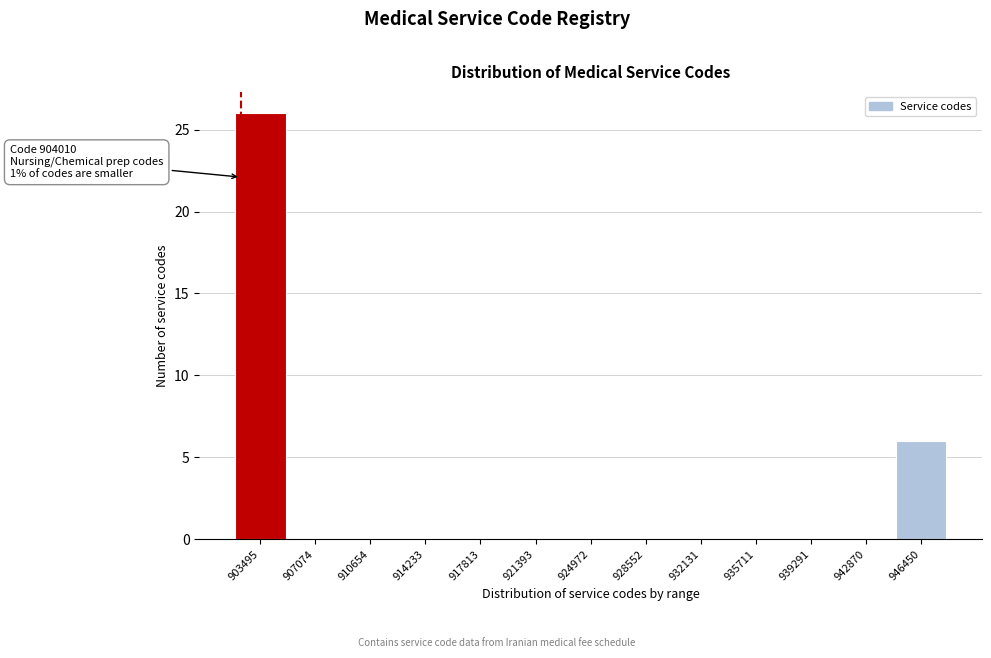

Reading left to right, list all the values displayed in this chart.

903495=26	907074=0	910654=0	914233=0	917813=0	921393=0	924972=0	928552=0	932131=0	935711=0	939291=0	942870=0	946450=6